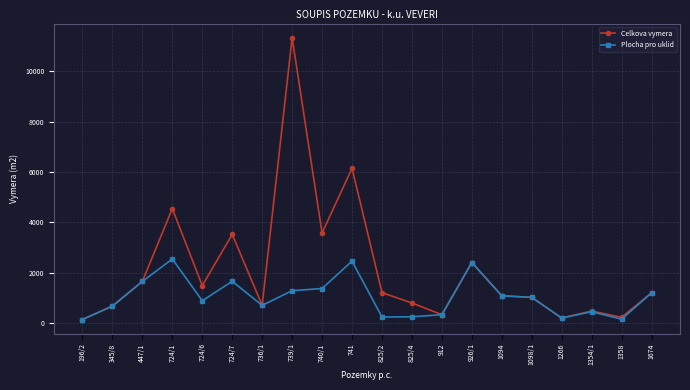

How many values in the Celkova vymera series are below 1200?

10